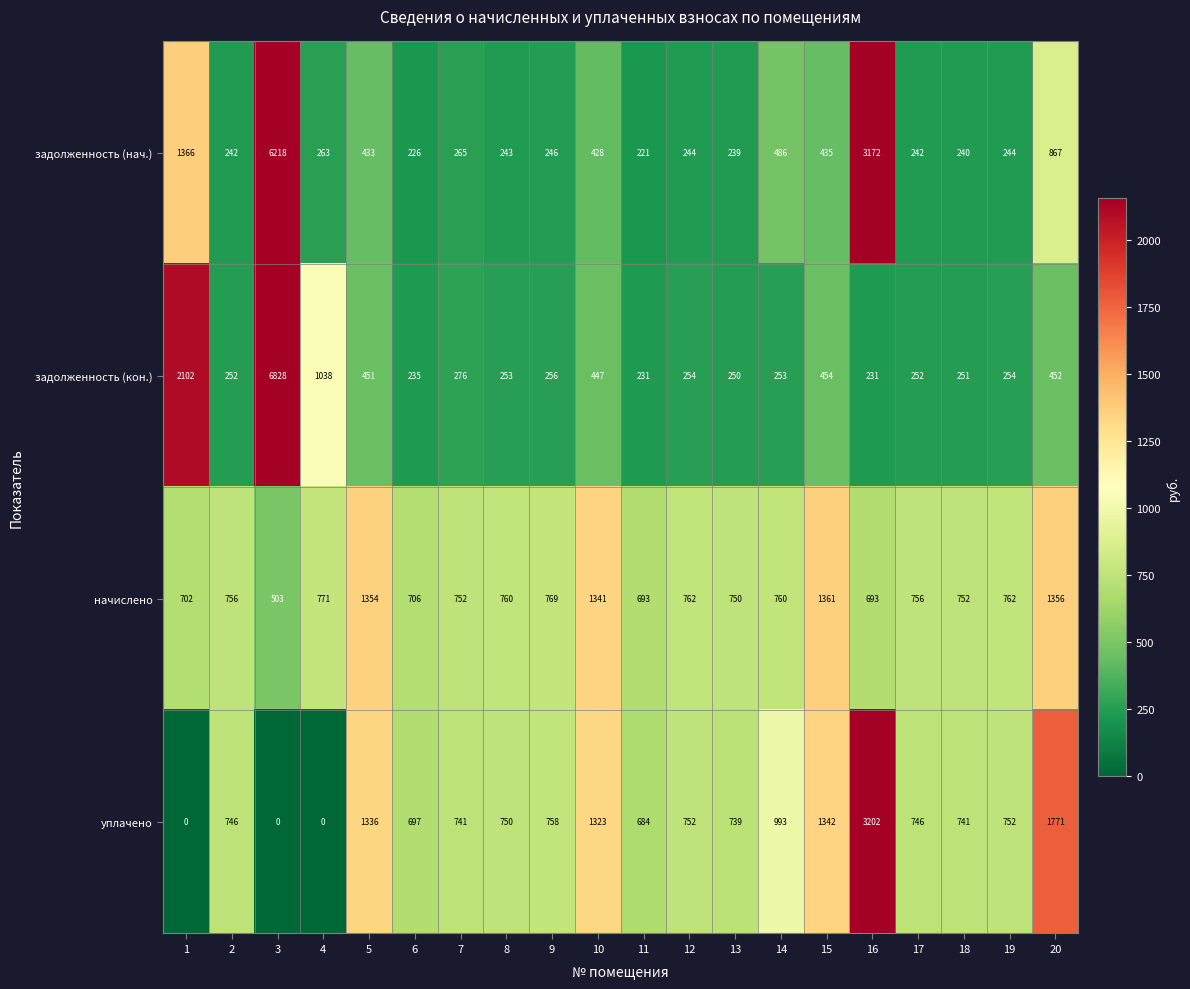

Which category has the highest value across all series?

3